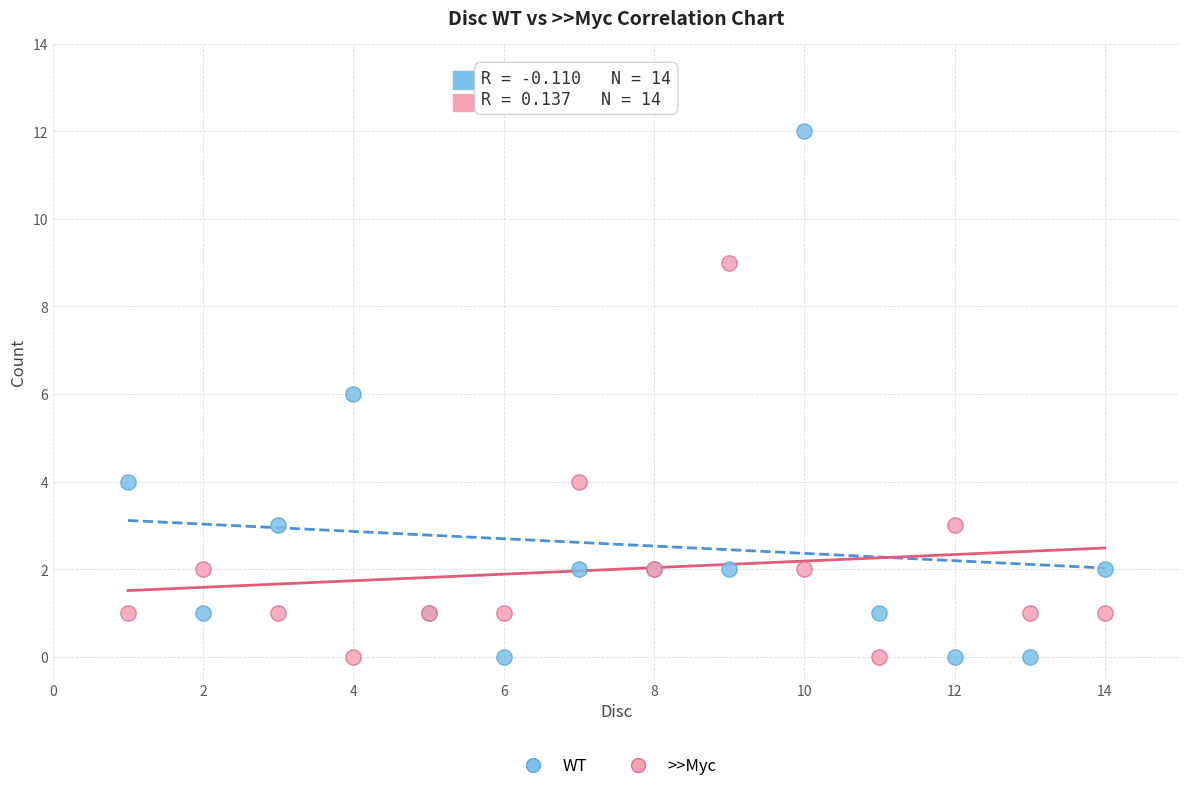

What are all the series names shown in the legend?

WT, >>Myc